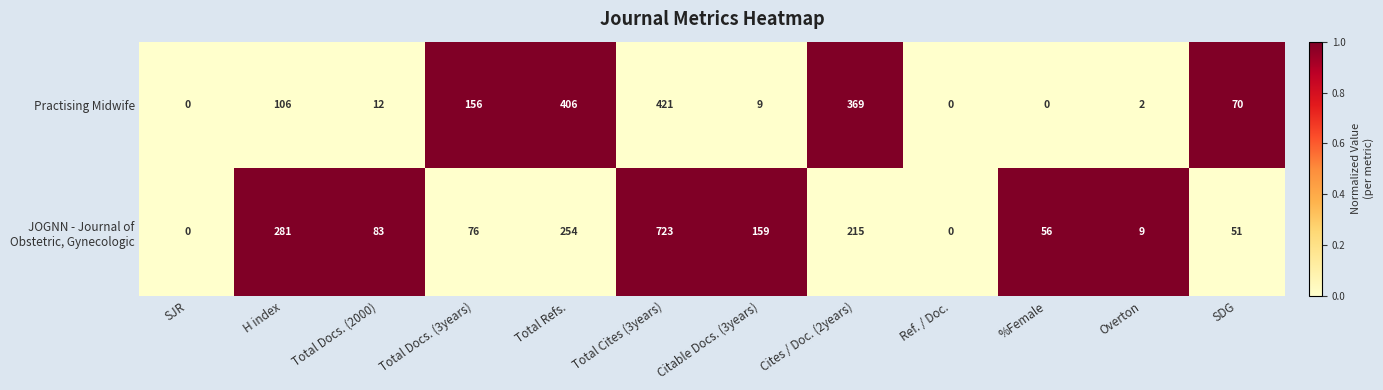

At which category is the sum across all series the highest?

Total Cites (3years)